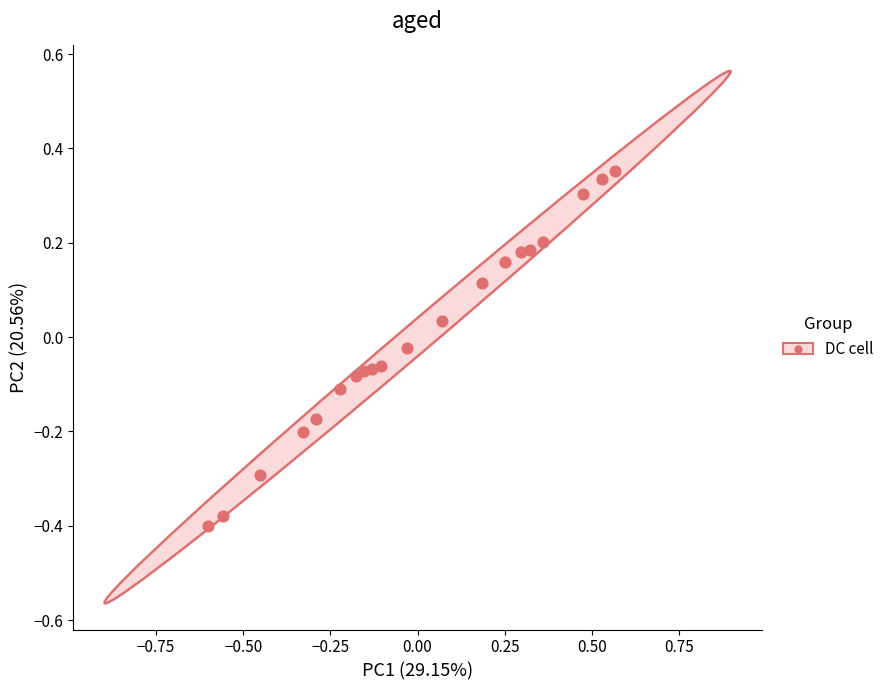

What is the range of Y values (max minus min)?

0.8